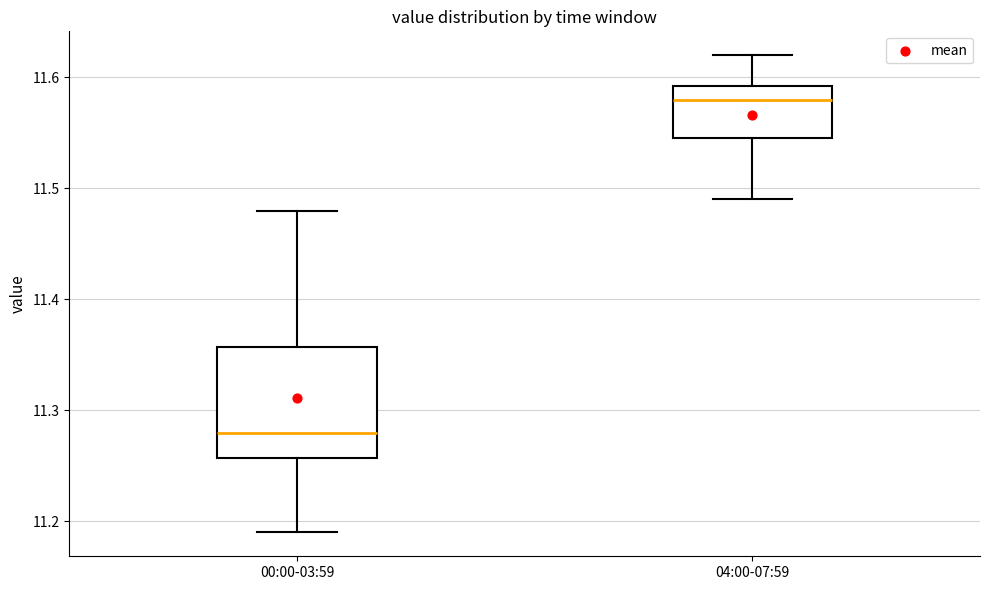

Reading left to right, read every box against the y-axis: the position of its median line, the range the box covers, and the ends of its whiskers. The values are not printed on the chart, so give them approximately, as read against the axis.

00:00-03:59: median 11.28, box 11.26 to 11.36, whiskers 11.19 to 11.48
04:00-07:59: median 11.58, box 11.55 to 11.59, whiskers 11.49 to 11.62